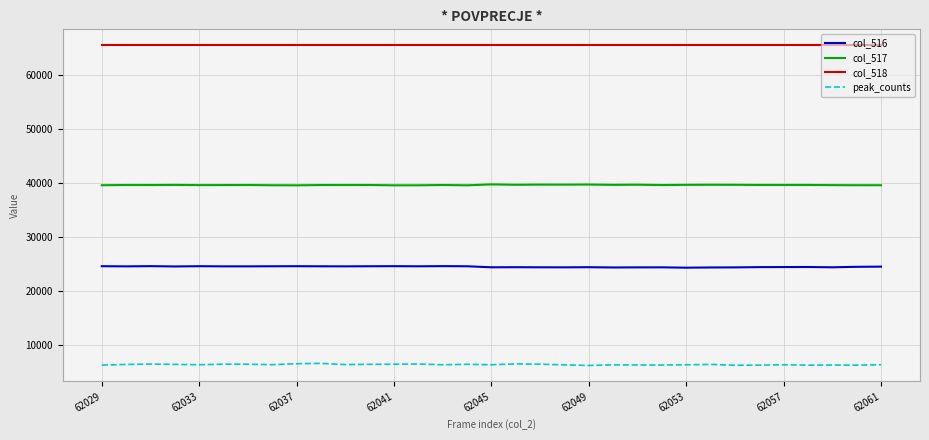

Rank the series by their average value, from highest to lowest.

col_518, col_517, col_516, peak_counts